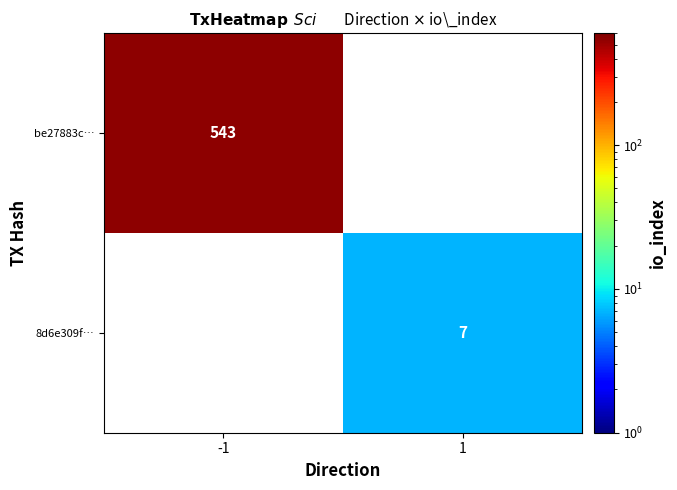

Which category has the highest value across all series?

-1